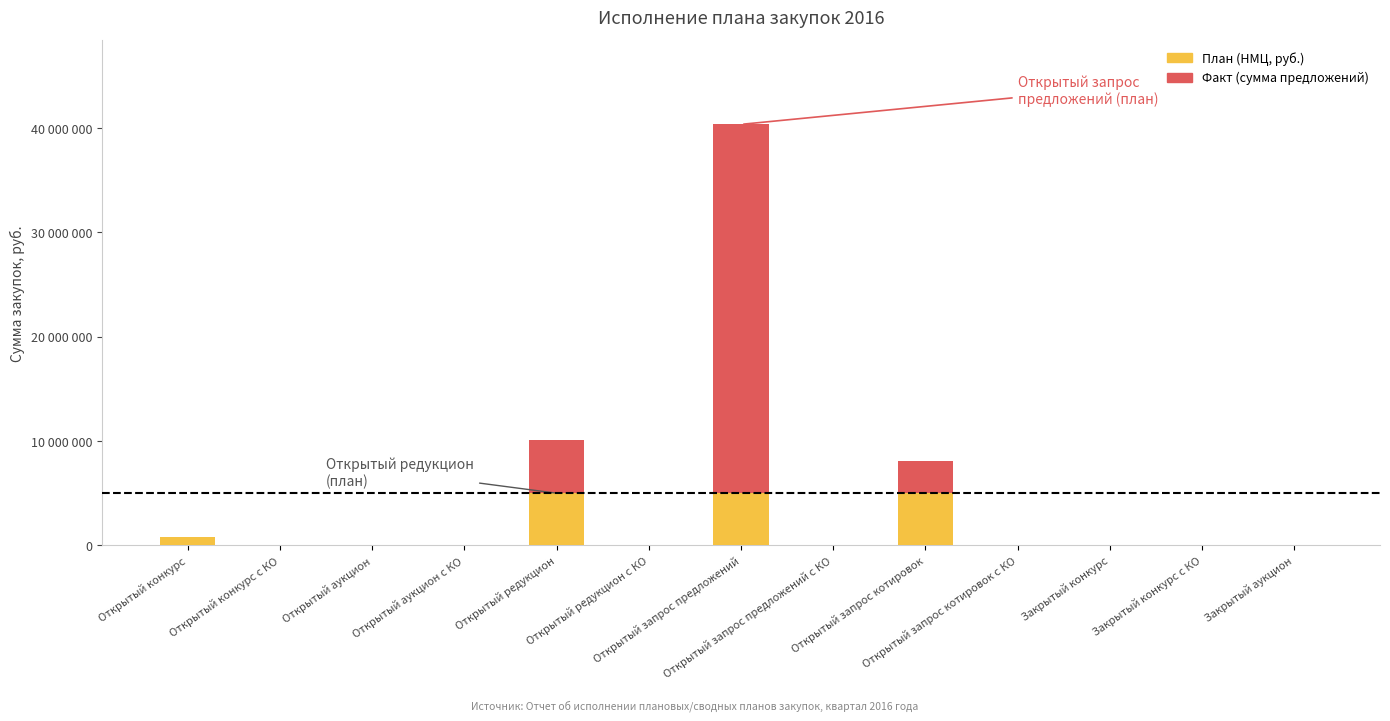

Are the bars horizontal?

No